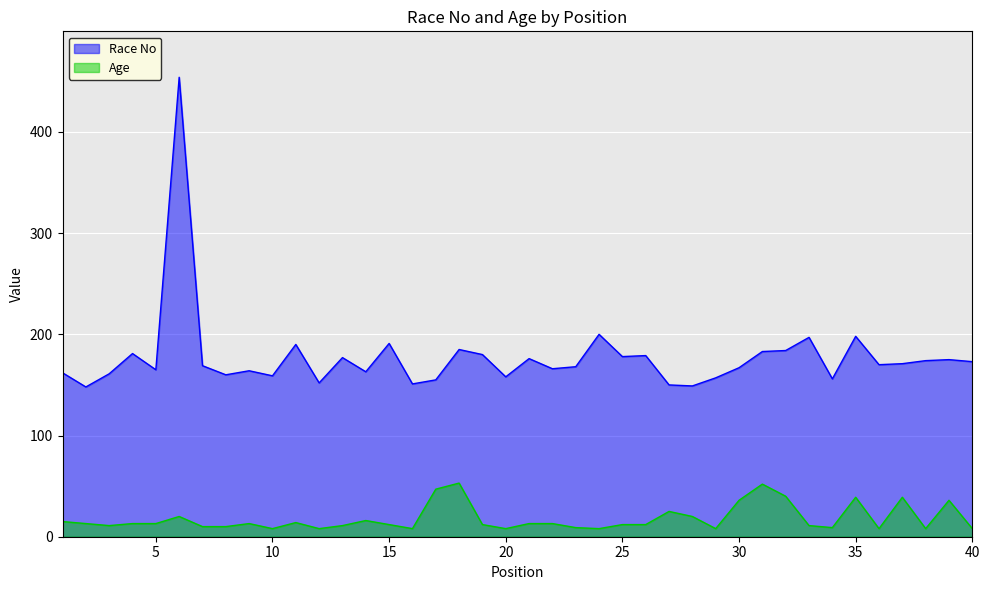

How many interior local valleys does the Age series have?

10